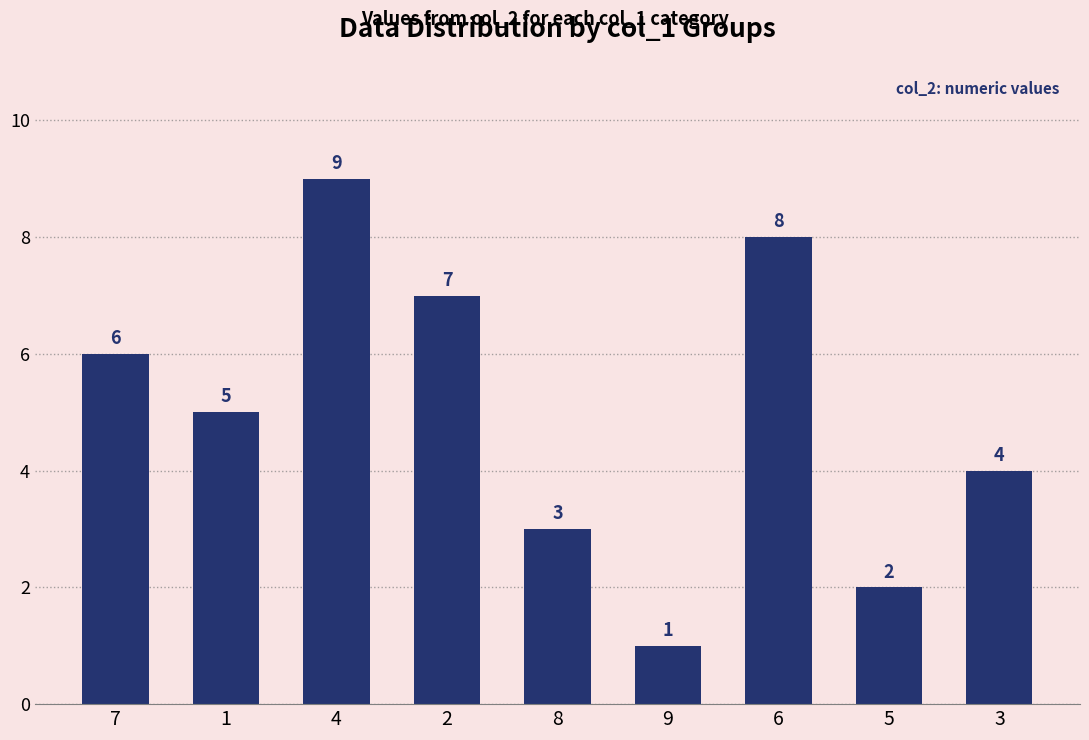

What is the label of the 7th bar from the right?

4